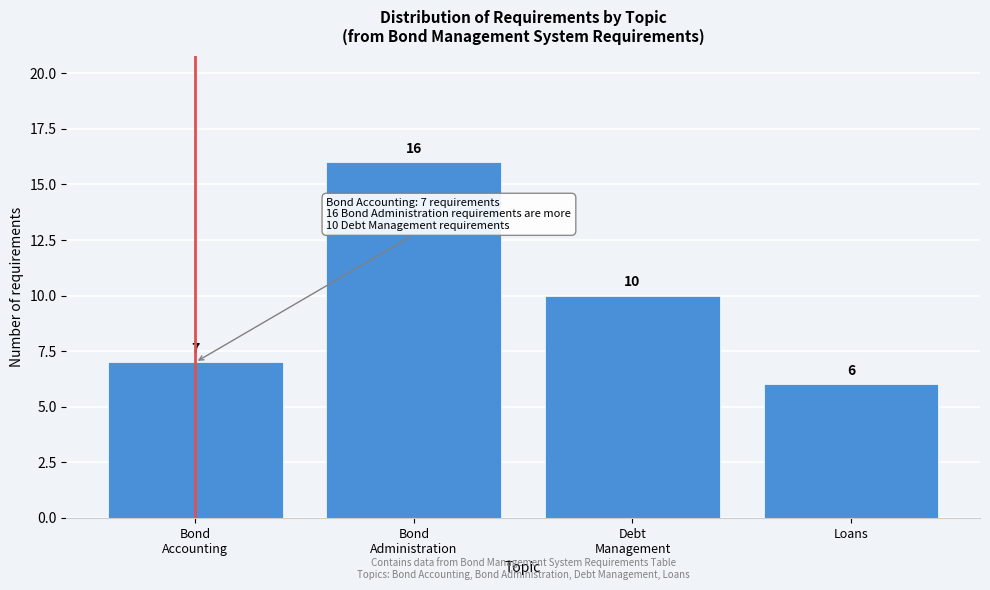

Reading left to right, list all the values displayed in this chart.

7	16	10	6